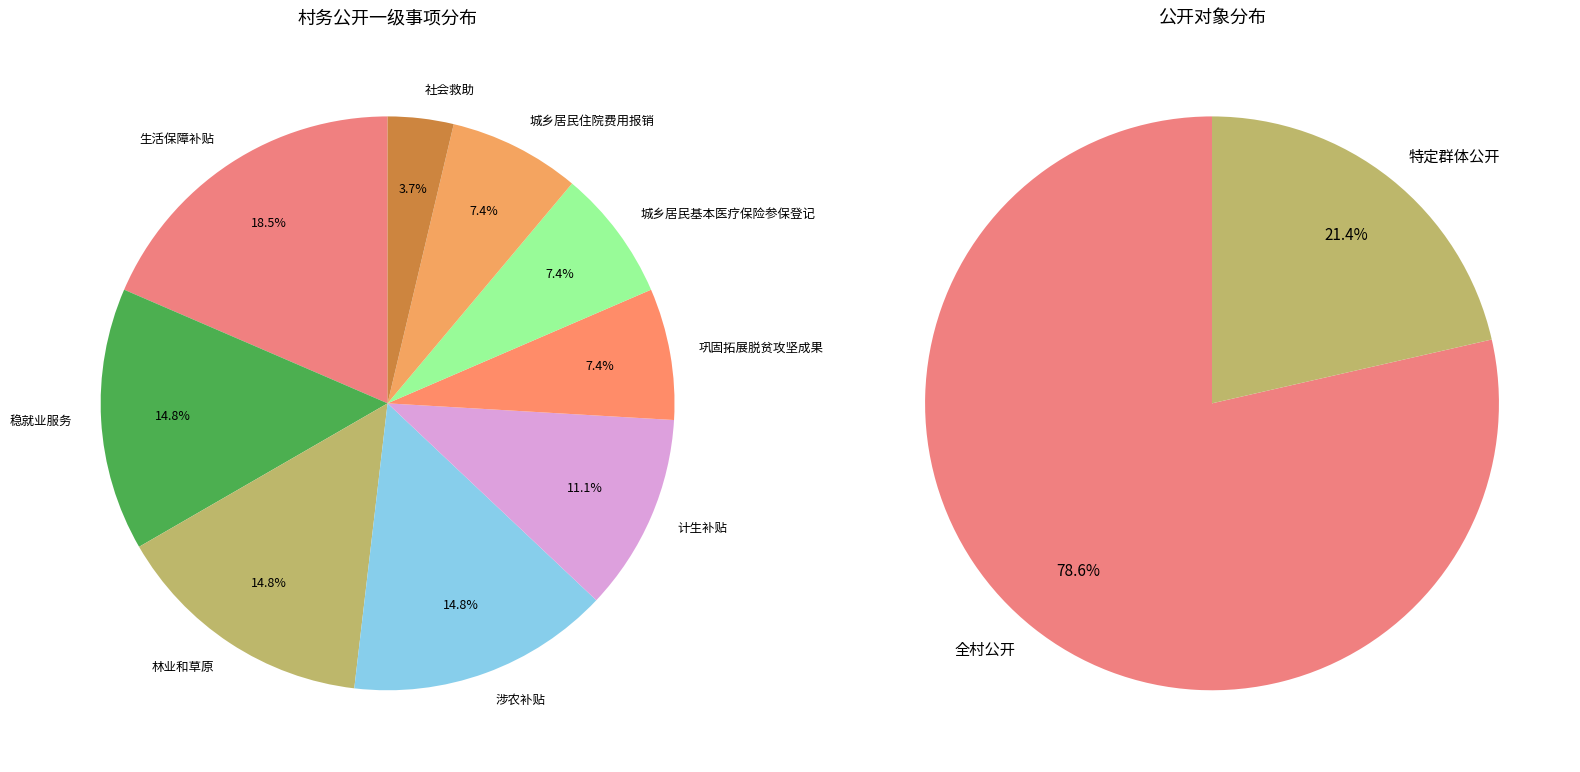

To the nearest percent, what percentage of the pie is 社会救助?

4%